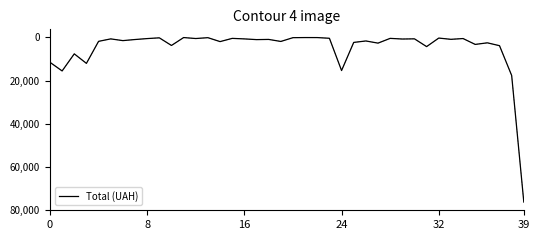

What is the difference between the maximum and minimum values?

76098.7